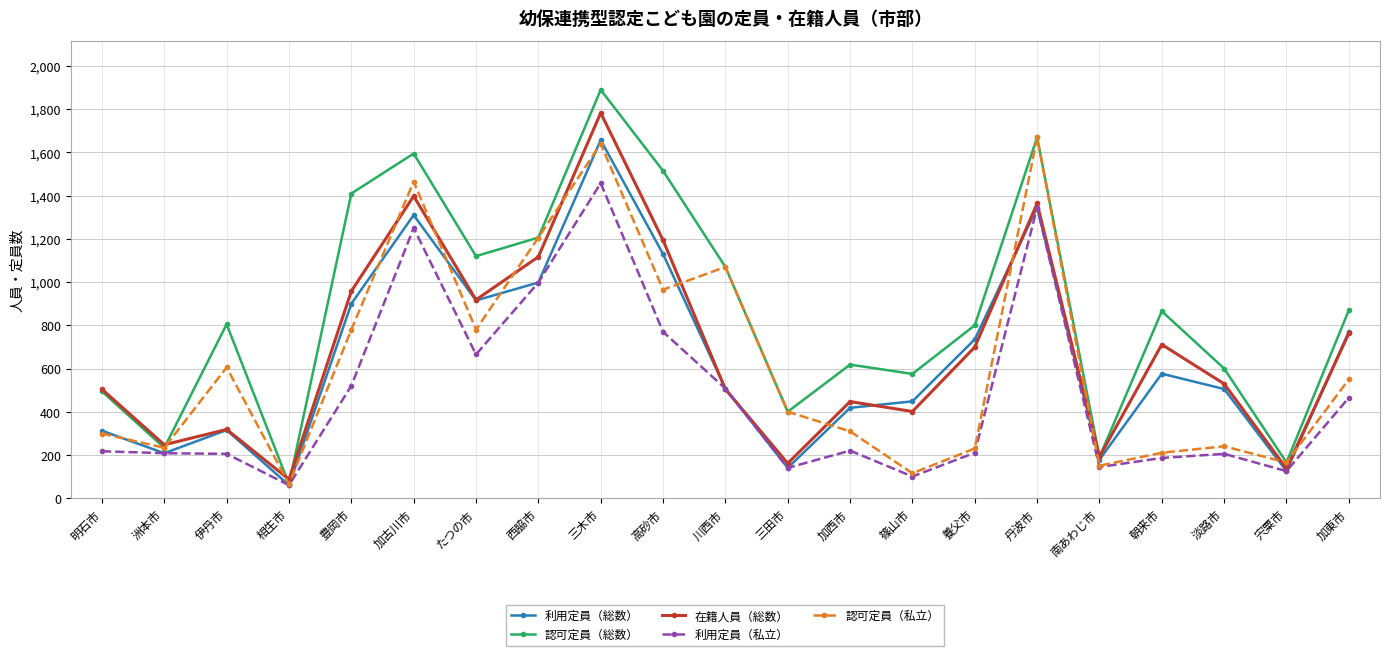

What is the difference between the second highest and second lowest values in the 利用定員（私立） series?

1245